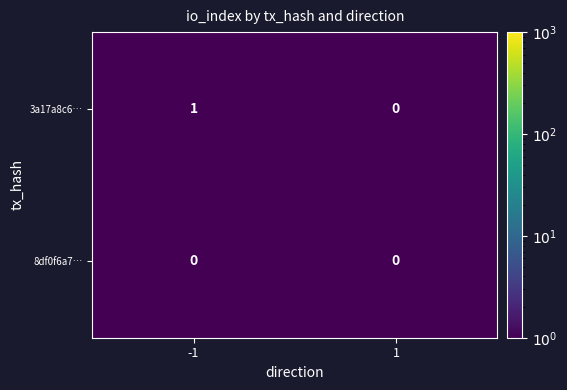

Which series has the largest total across all categories?

3a17a8c6…